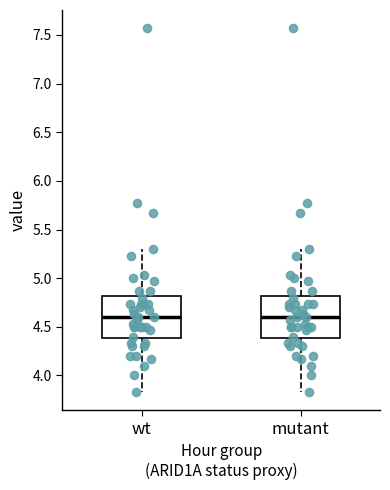

Where does the median line of the box for mutant sit on the y-axis? The values are not printed on the chart, so give them approximately, as read against the axis.

4.60